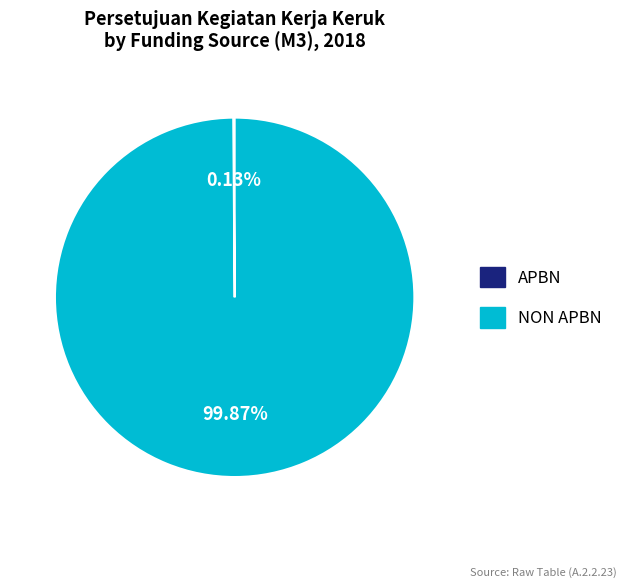

Is there any slice that represents more than half of the pie?

Yes